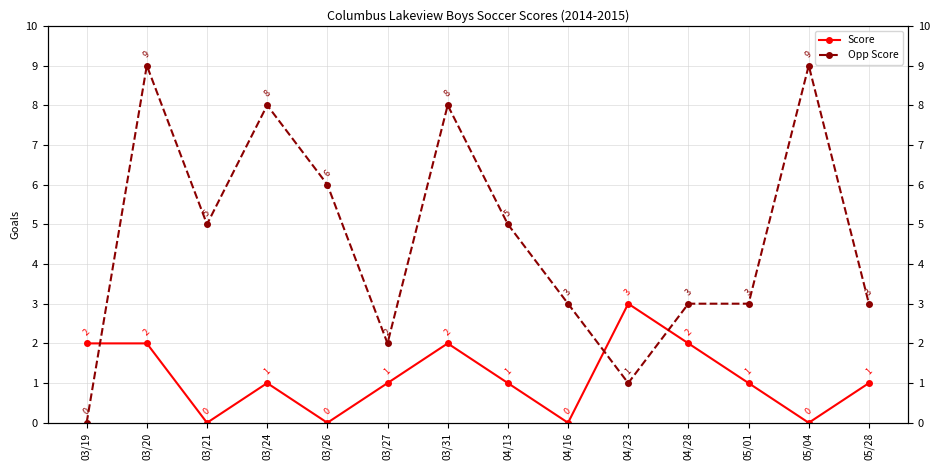

What value does the Opp Score series have at 05/01?

3